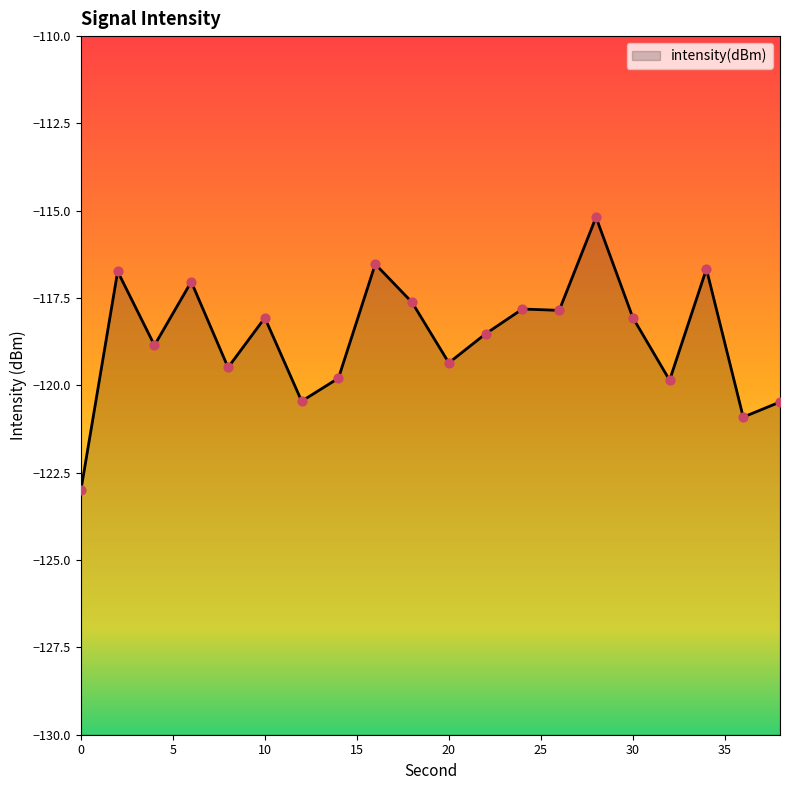

Which has a higher value, 4 or 30?

30